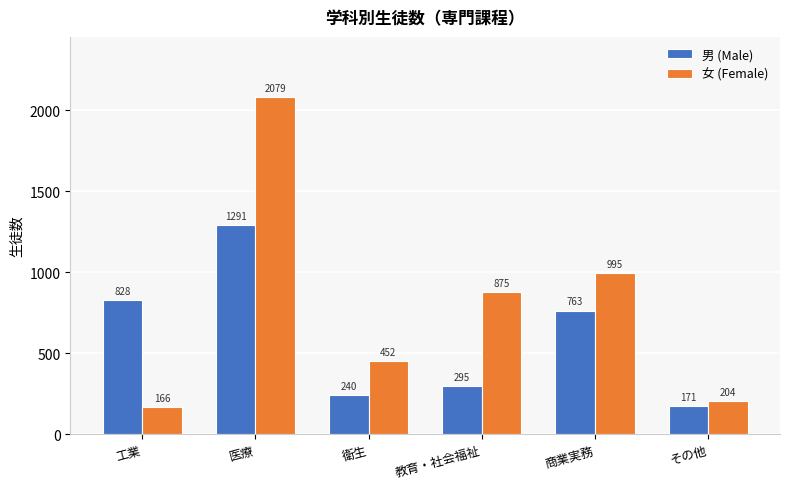

What is the label of the 4th bar from the left?

教育・社会福祉